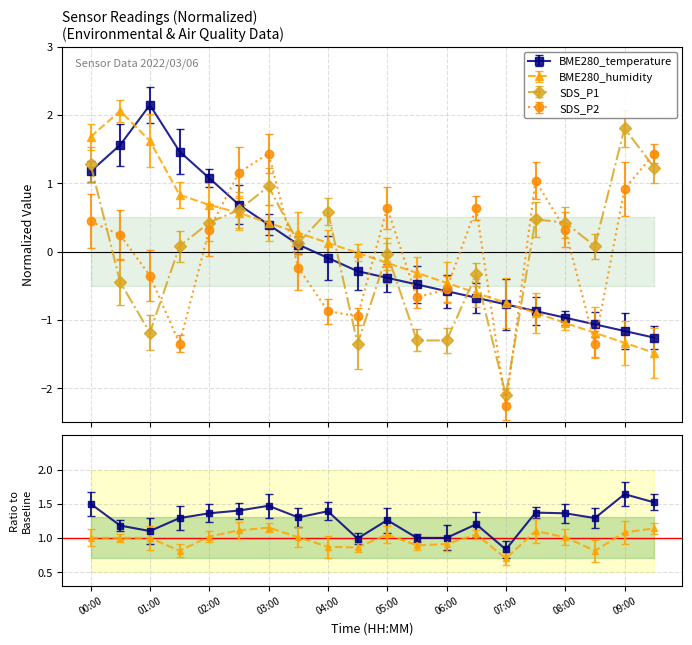

At which category is the sum across all series the highest?

00:00